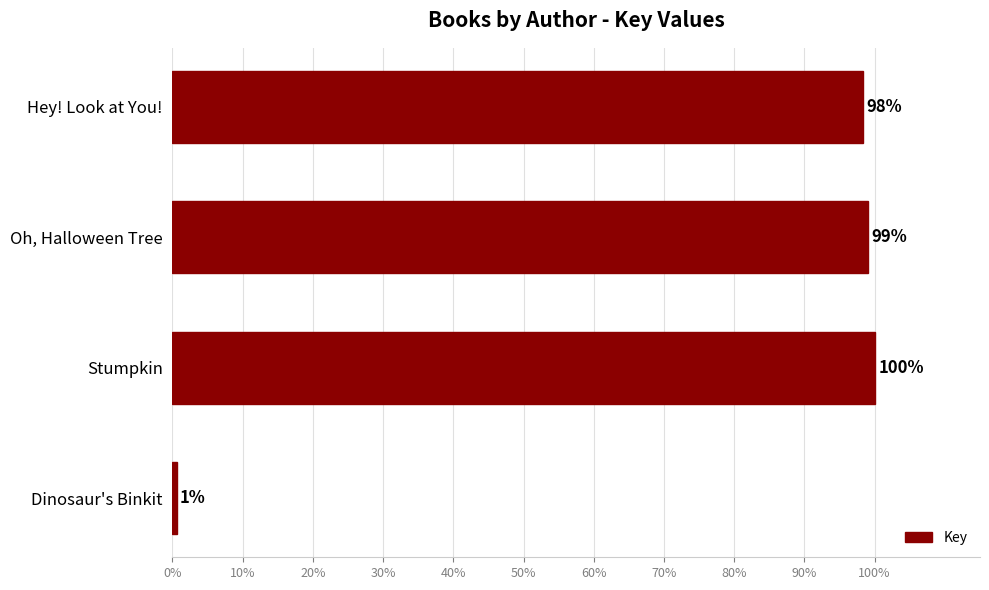

How many series are shown in this chart?

1